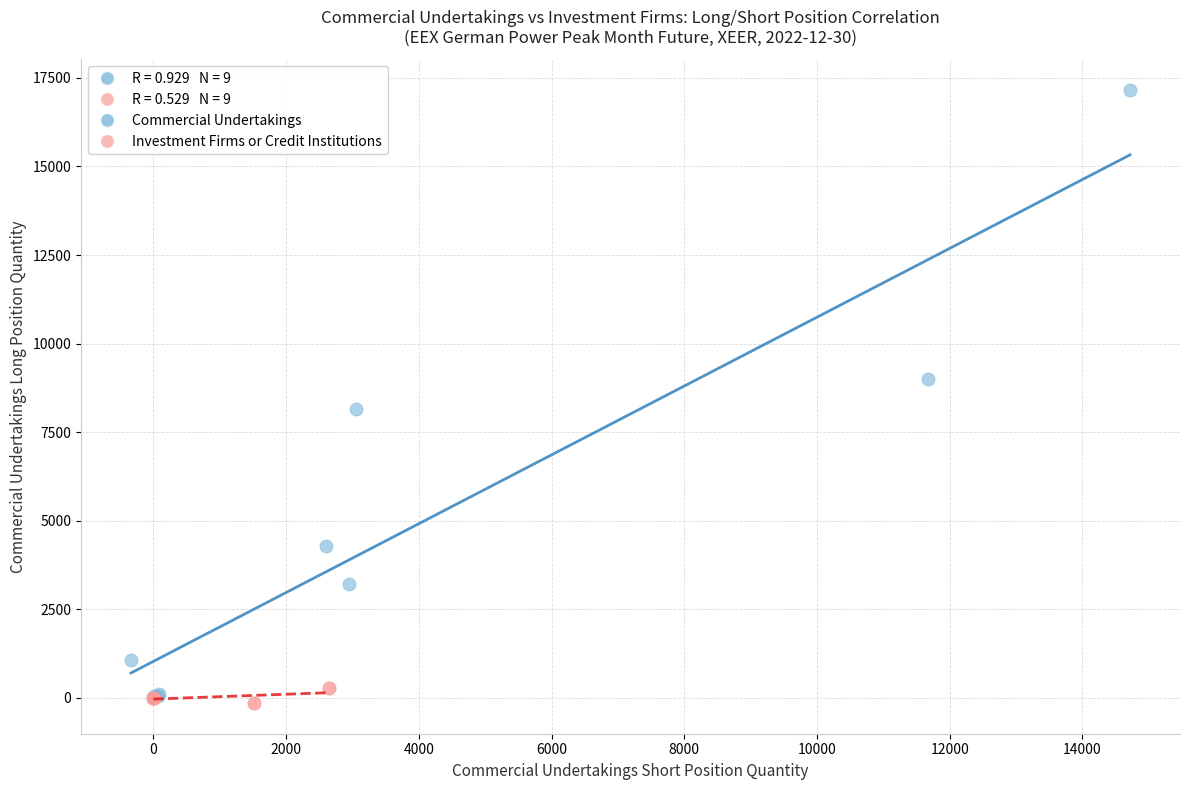

Which series contains the highest Y value?

Commercial Undertakings